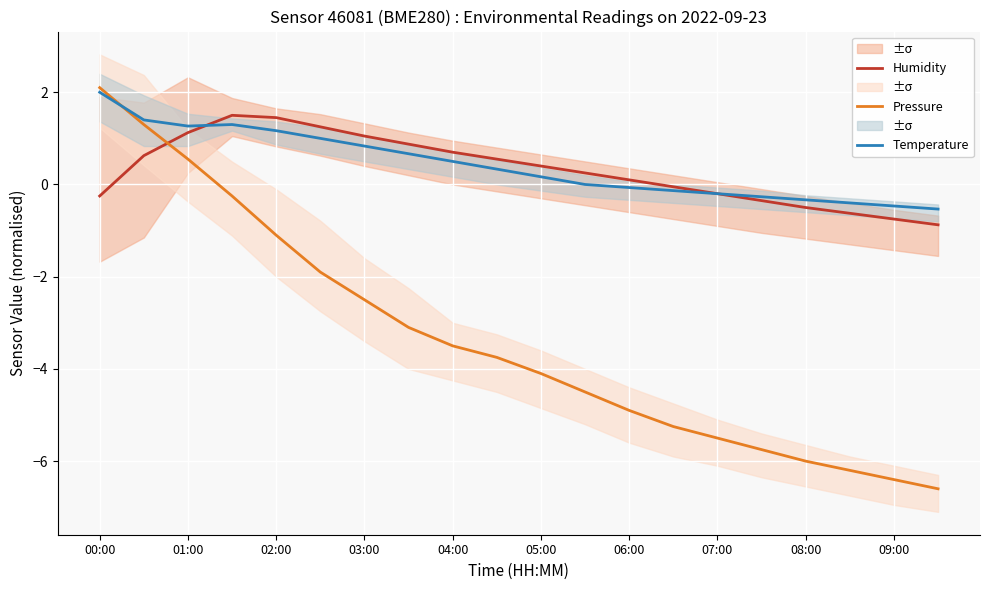

Which category has the highest value in the Pressure series?

00:00